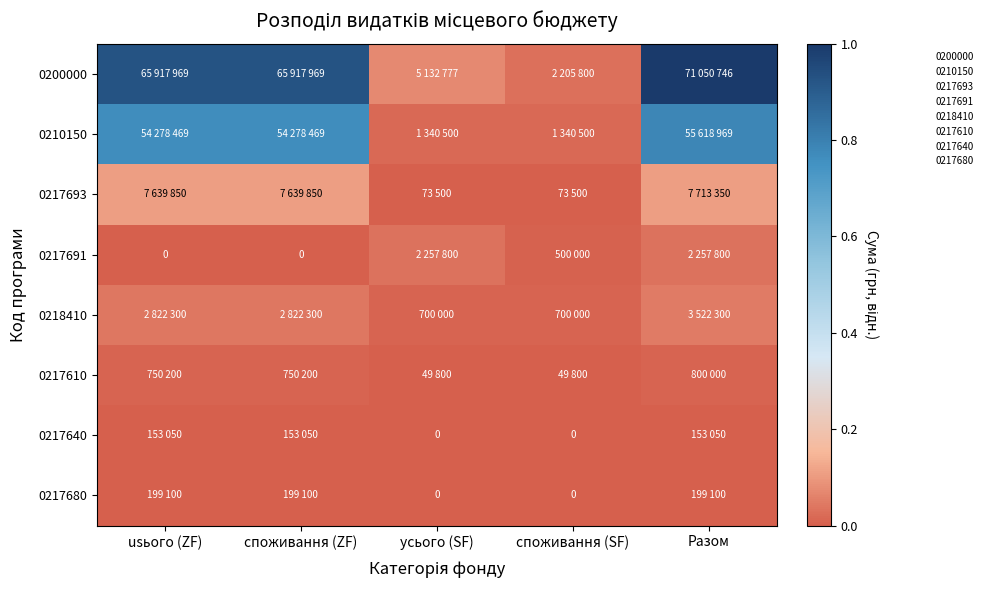

Which has a higher value, Разом or споживання (SF)?

Разом